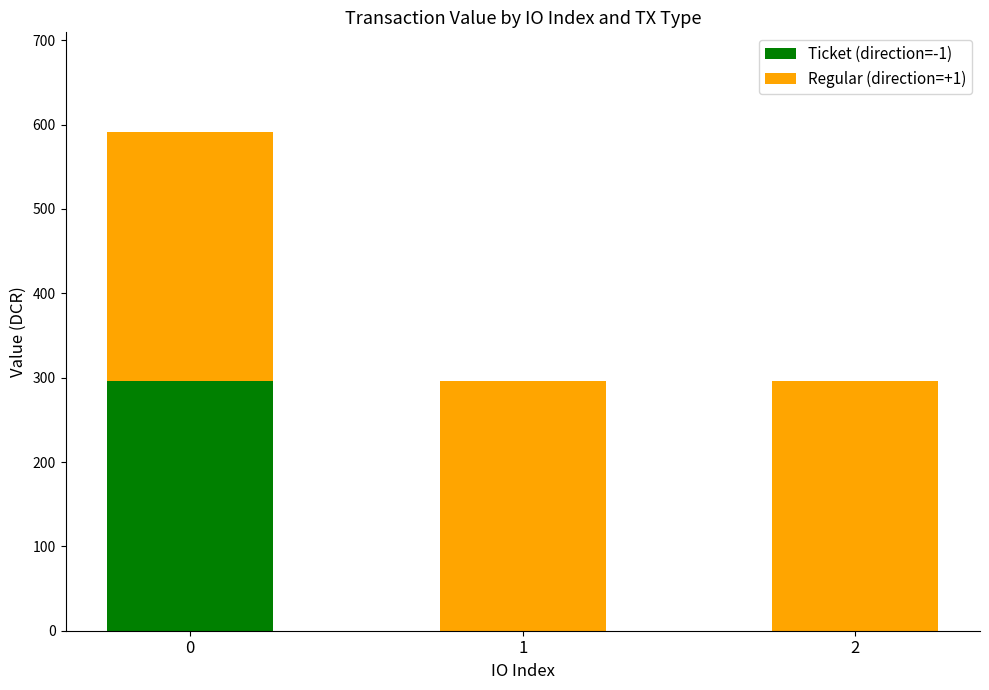

What are all the series names shown in the legend?

Ticket (direction=-1), Regular (direction=+1)